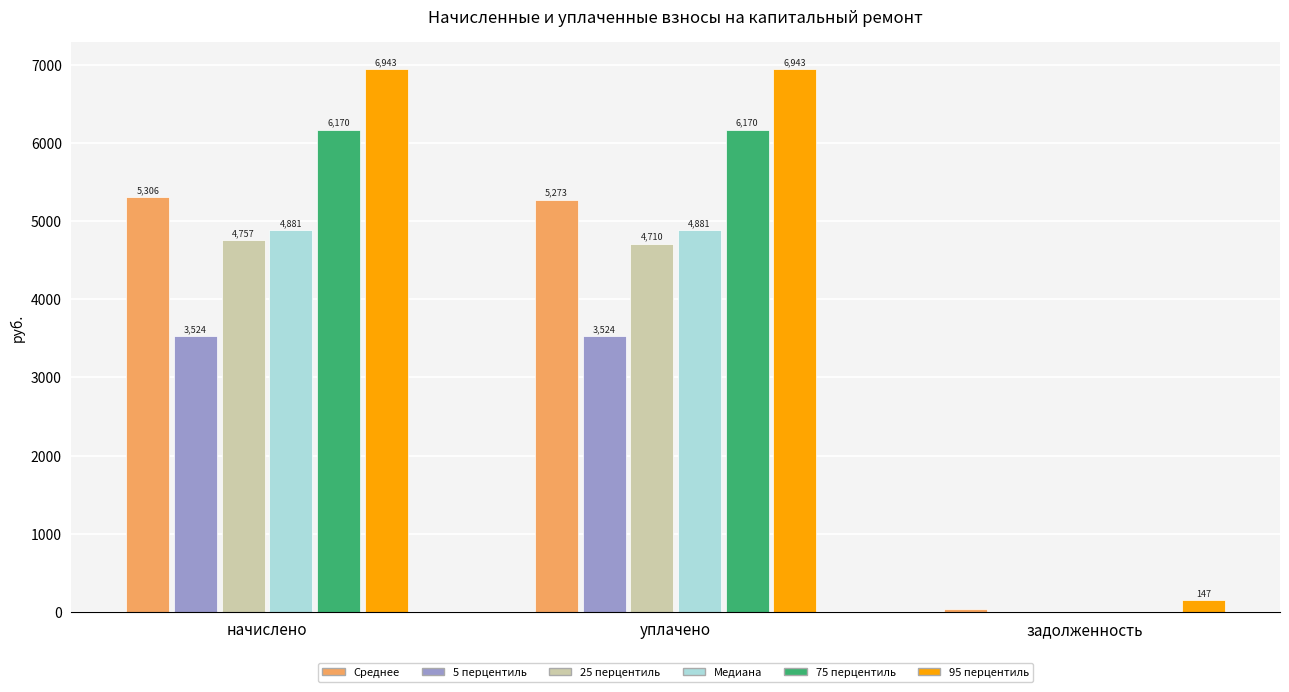

Which series has the largest total across all categories?

95 перцентиль